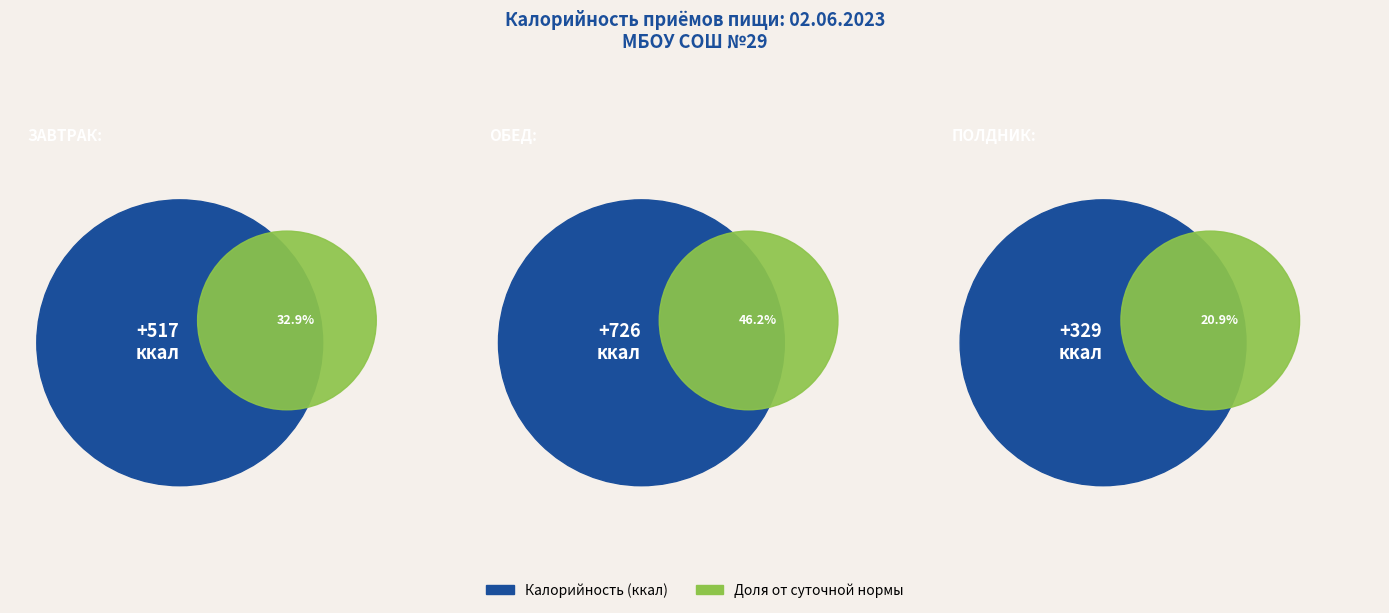

Does Завтрак account for over 50% of the chart?

No